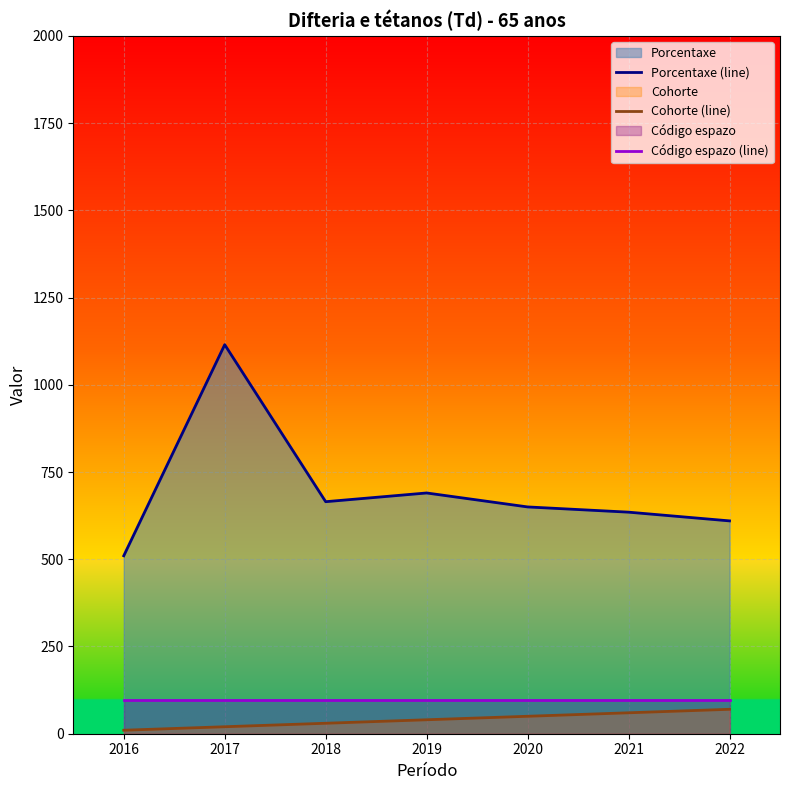

The value of Código espazo (line) at 2017 is 65.3. True or false?

False